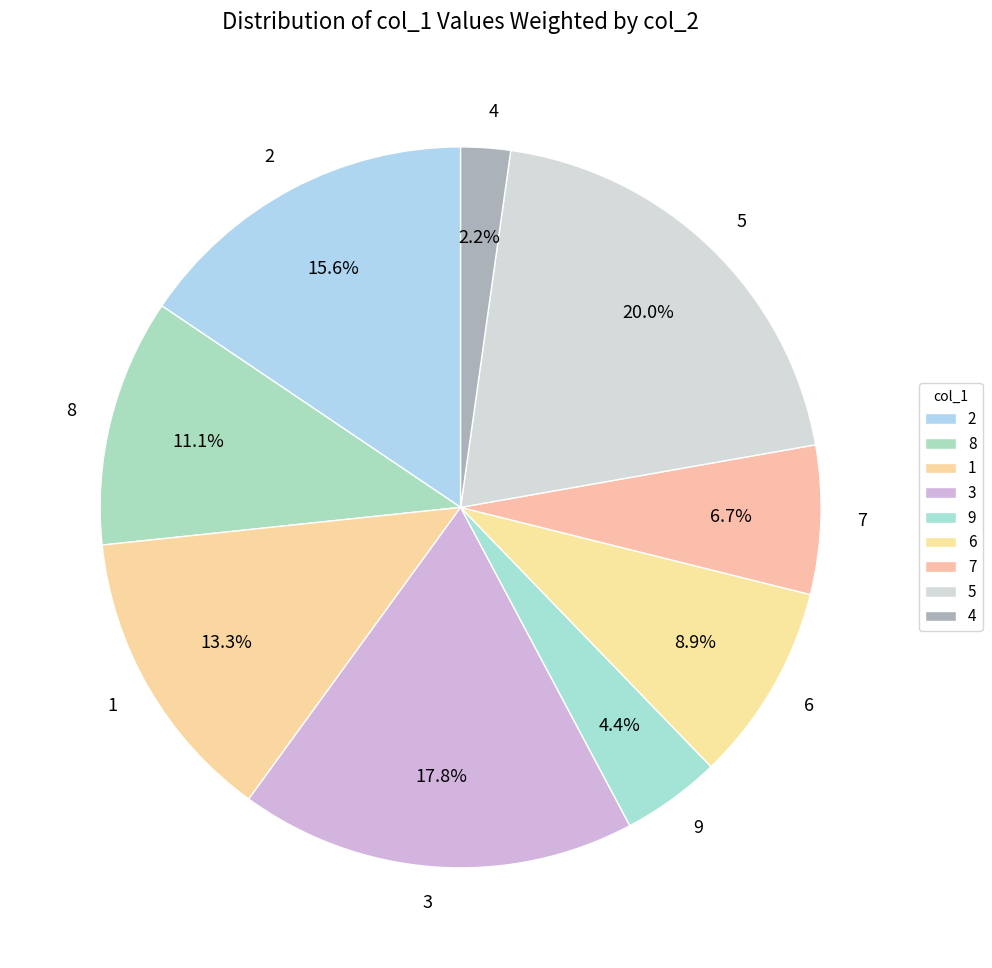

To the nearest percent, what portion does 9 represent?

4%